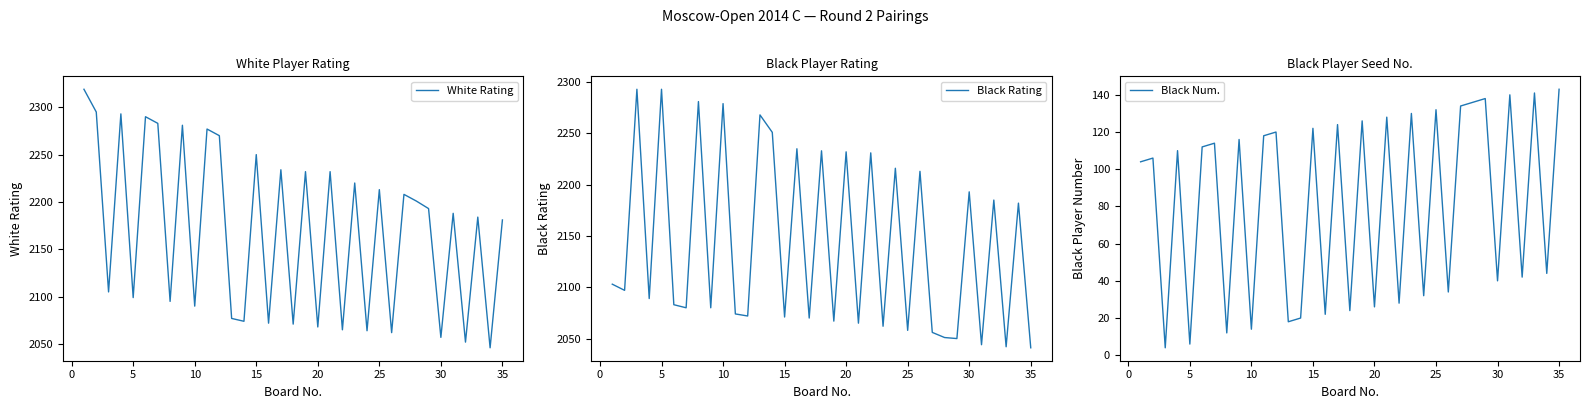

What is the sum of the Black Num. values at 0 and 13?

126